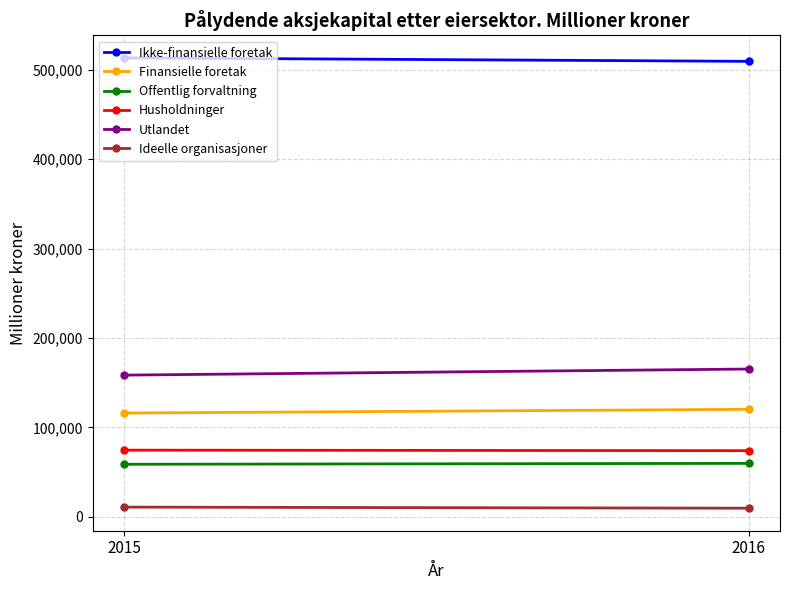

How many values in the Husholdninger series are below 74691?

1